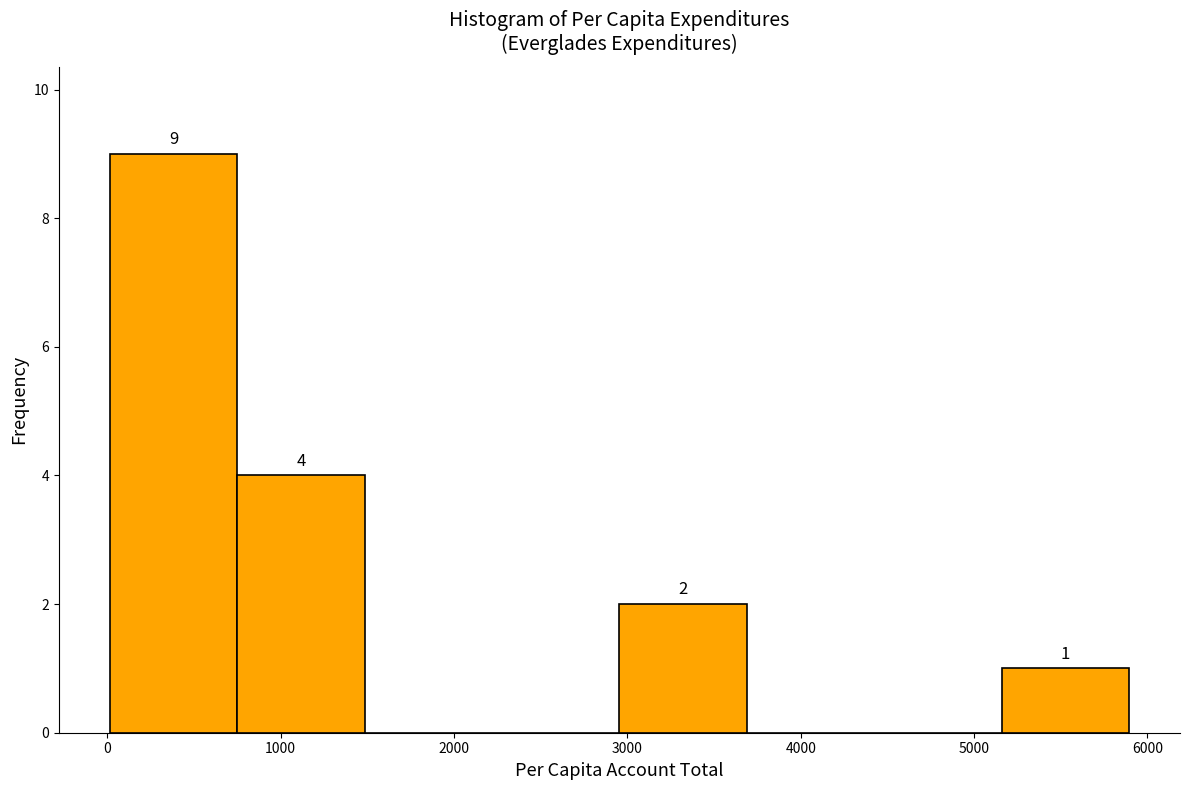

Which range on the x-axis has the tallest bar?

0 to 700